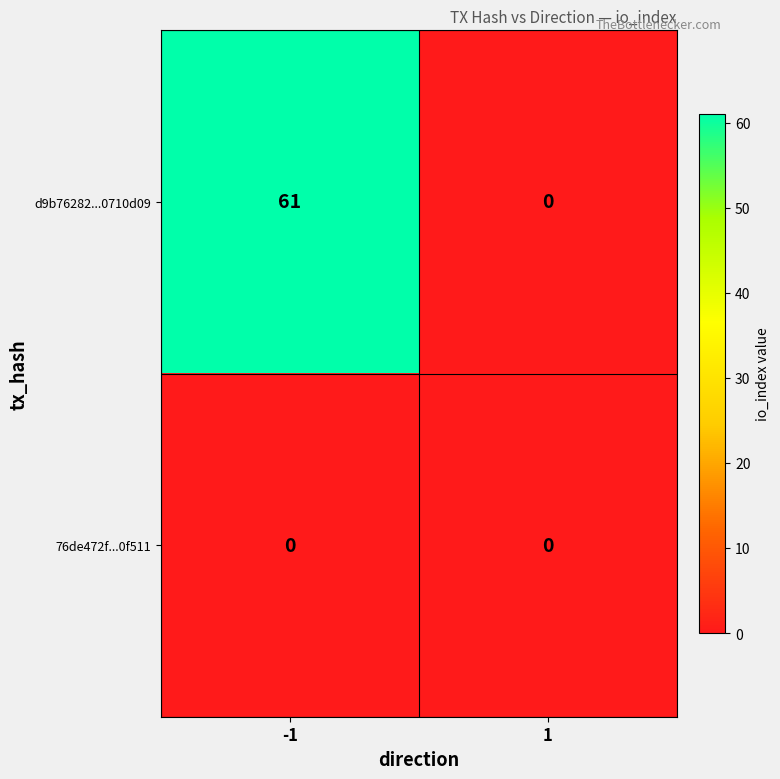

Which series has the largest total across all categories?

d9b76282...0710d09